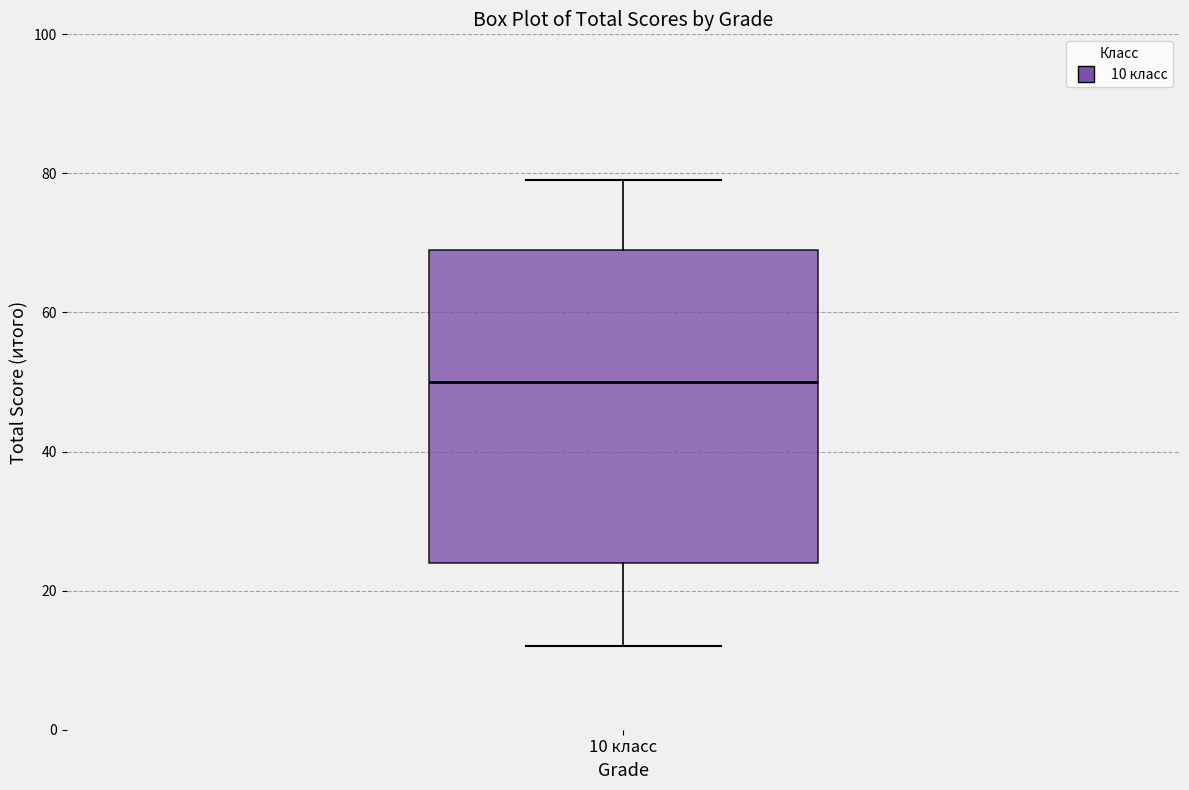

Where does the median line of the box for 10 класс sit on the y-axis? The values are not printed on the chart, so give them approximately, as read against the axis.

50